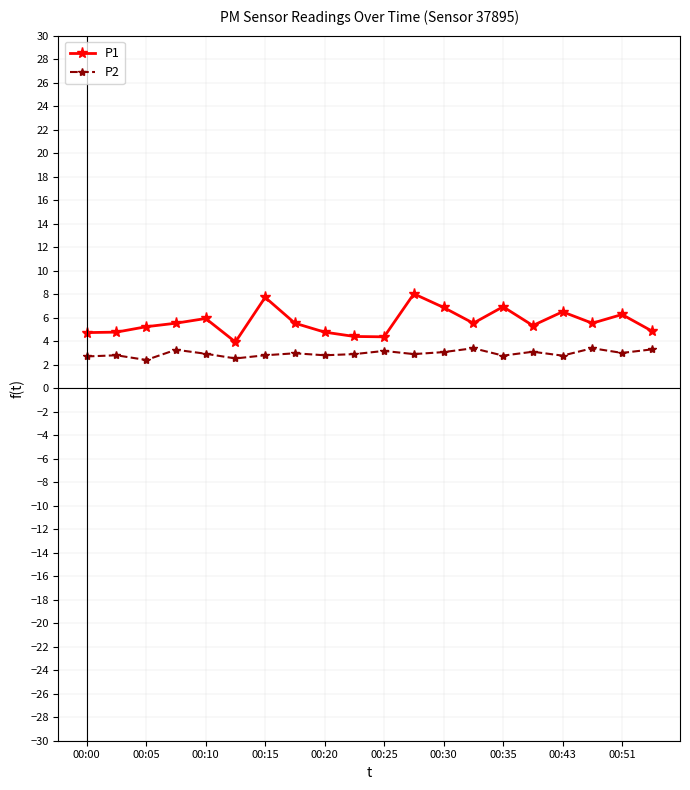

Which series has the largest range (max minus min)?

P1